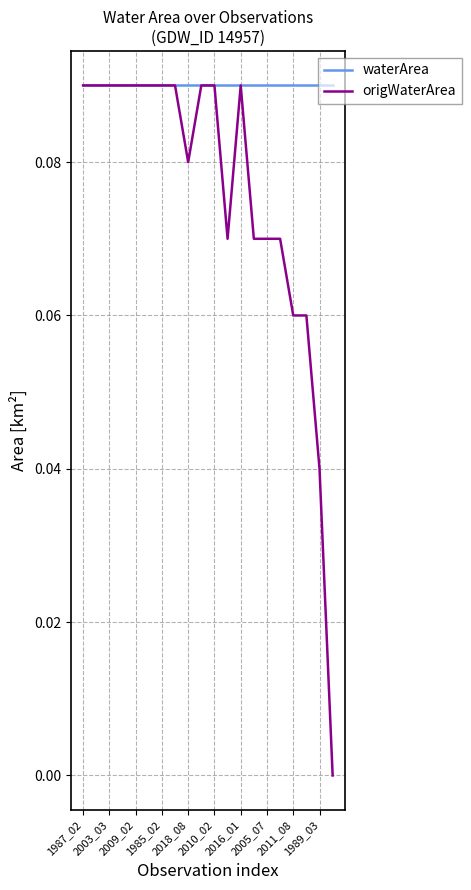

Which series has the largest total across all categories?

waterArea